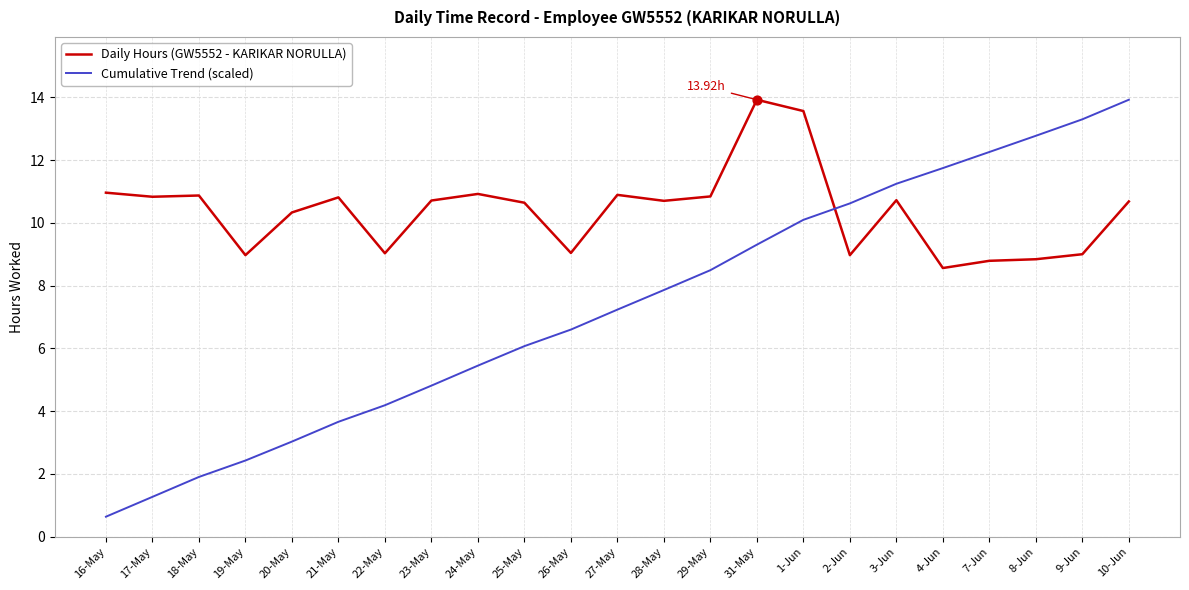

Which series has the largest range (max minus min)?

Cumulative Trend (scaled)